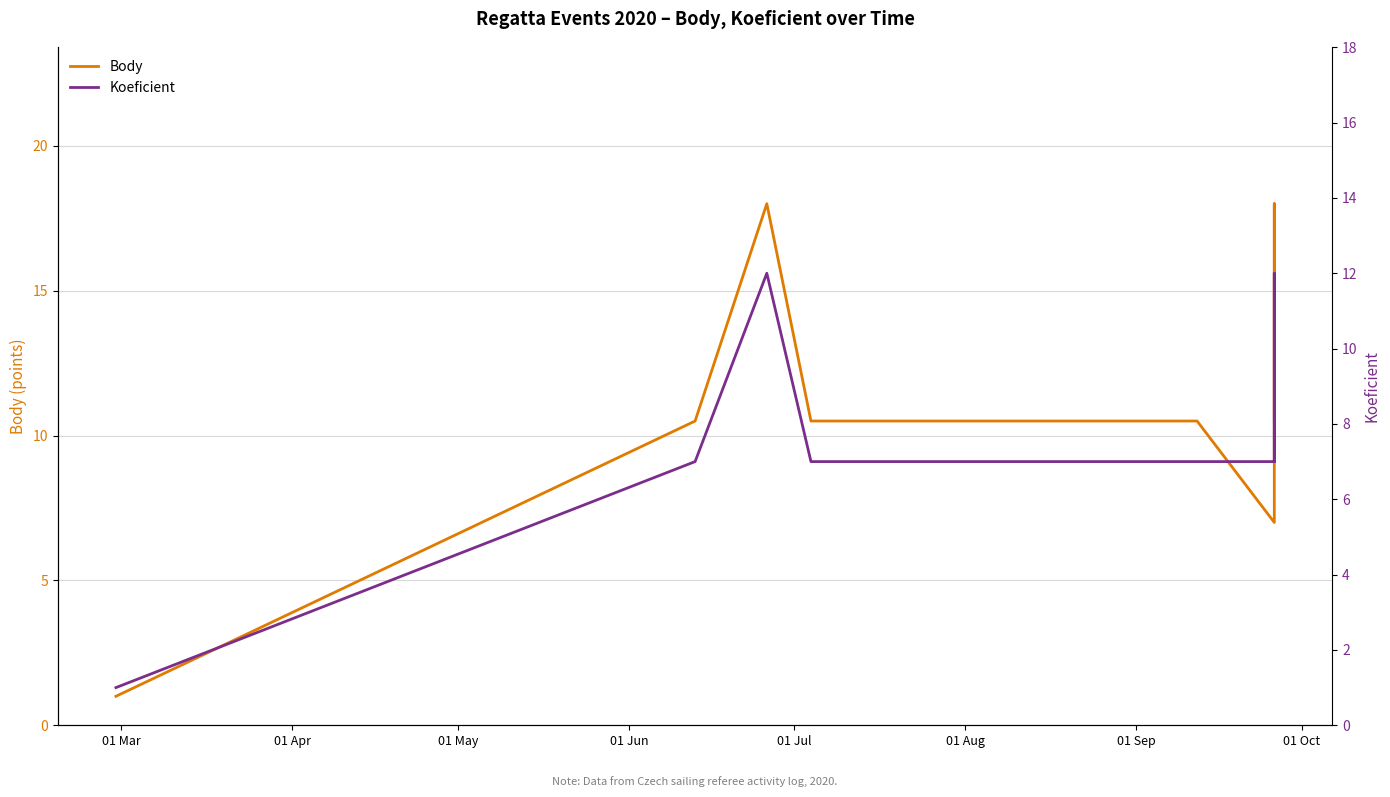

True or false: Body and Koeficient intersect in this chart.

False